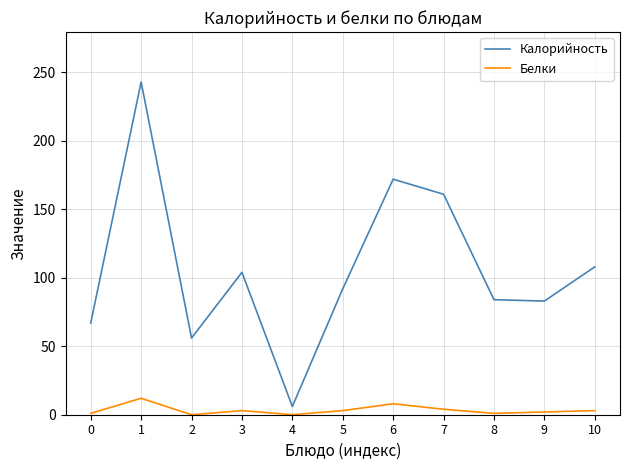

What is the maximum value shown in the chart?

243